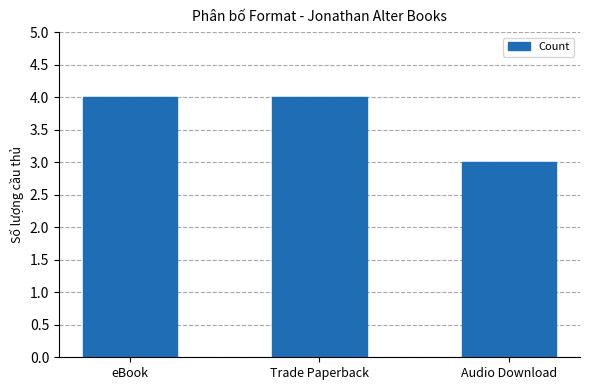

What value does the data have at eBook?

4